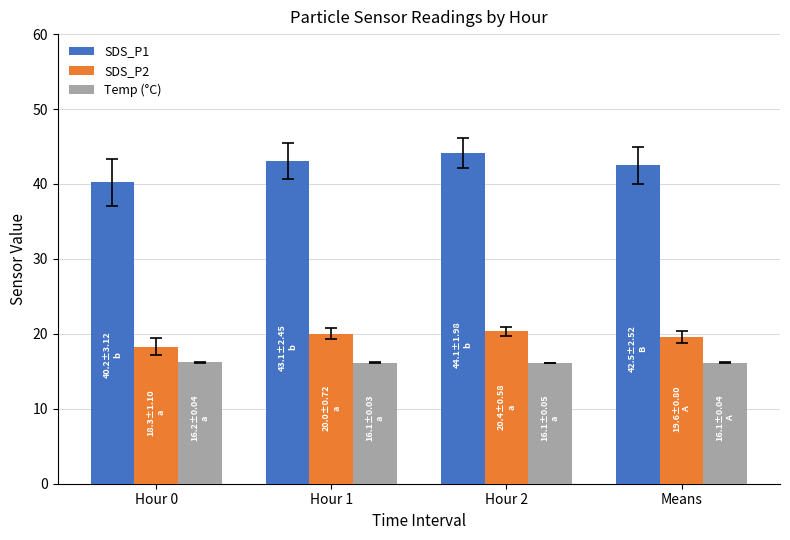

What are all the series names shown in the legend?

SDS_P1, SDS_P2, Temp (°C)